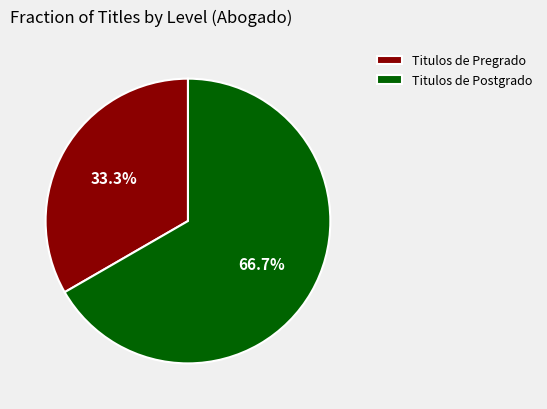

To the nearest percent, what portion does Titulos de Postgrado represent?

67%